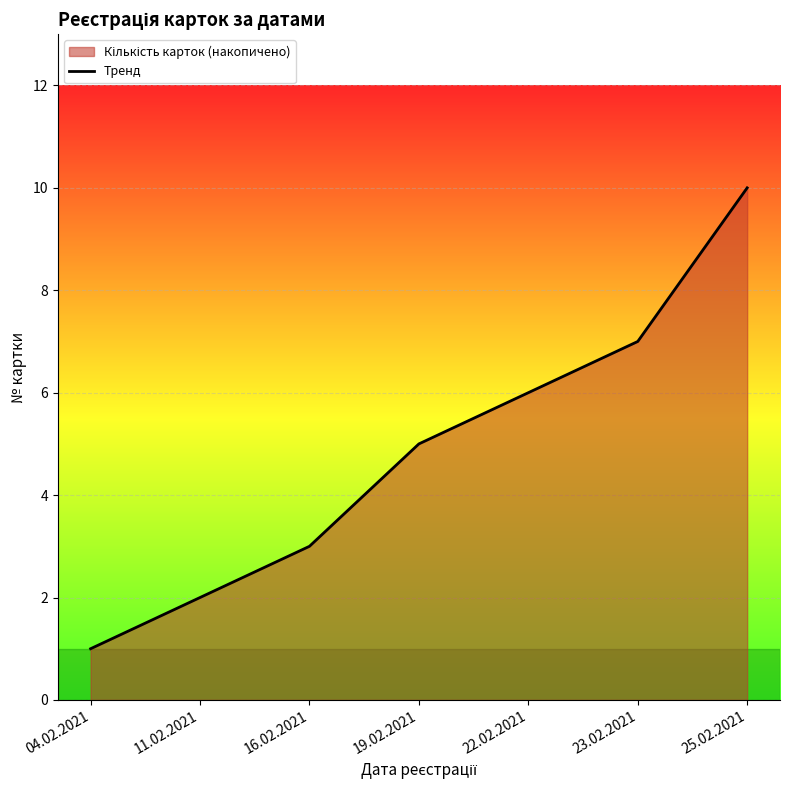

Reading left to right, extract all data points from this chart.

04.02.2021=1	11.02.2021=2	16.02.2021=3	19.02.2021=5	22.02.2021=6	23.02.2021=7	25.02.2021=10